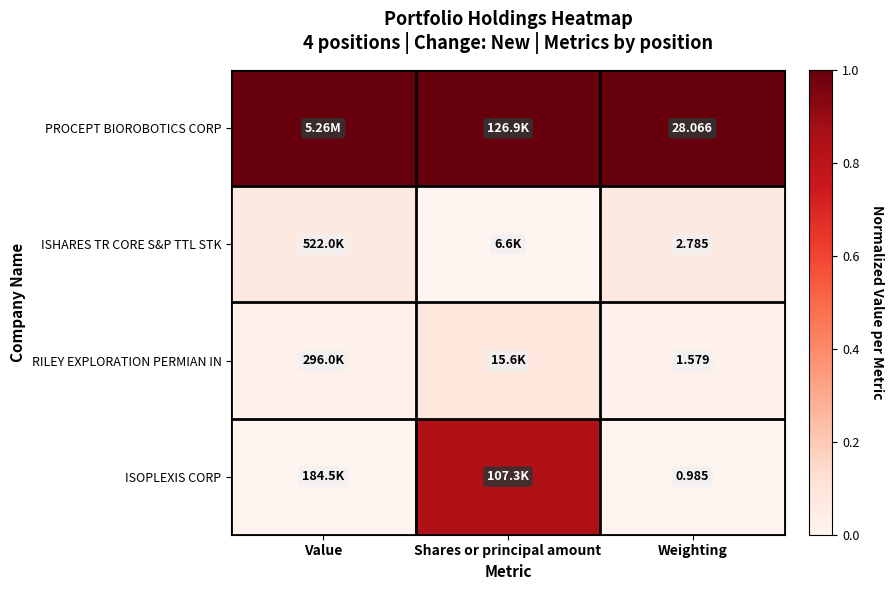

At Weighting, list the series in order from largest to smallest.

PROCEPT BIOROBOTICS CORP, ISHARES TR CORE S&P TTL STK, RILEY EXPLORATION PERMIAN IN, ISOPLEXIS CORP